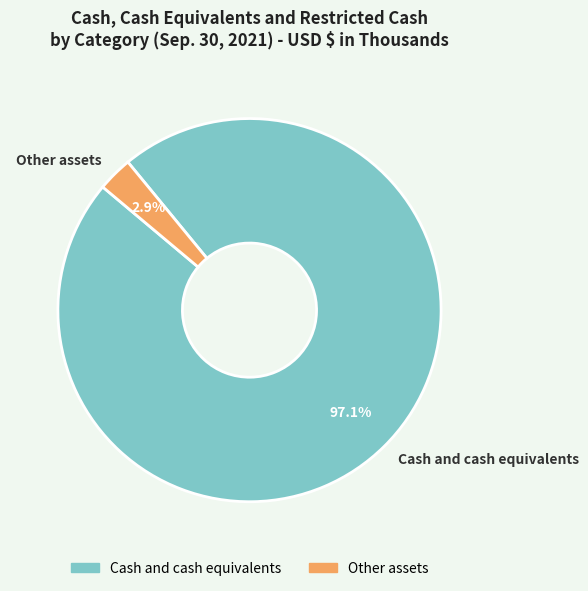

Which has a higher value, Cash and cash equivalents or Other assets?

Cash and cash equivalents